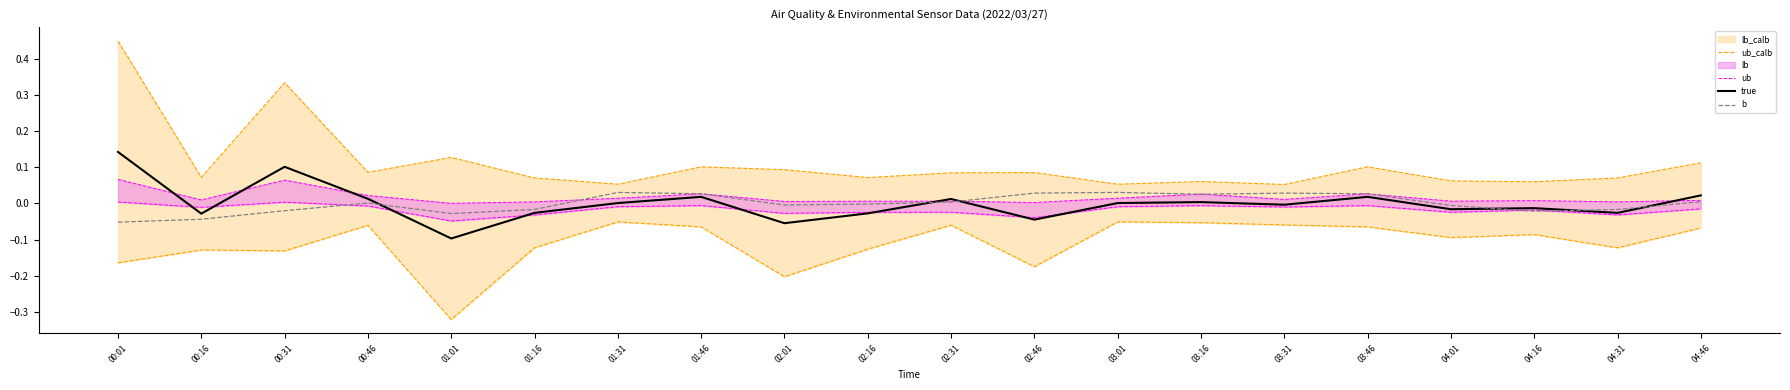

At how many categories does at least one series exceed 0?

12